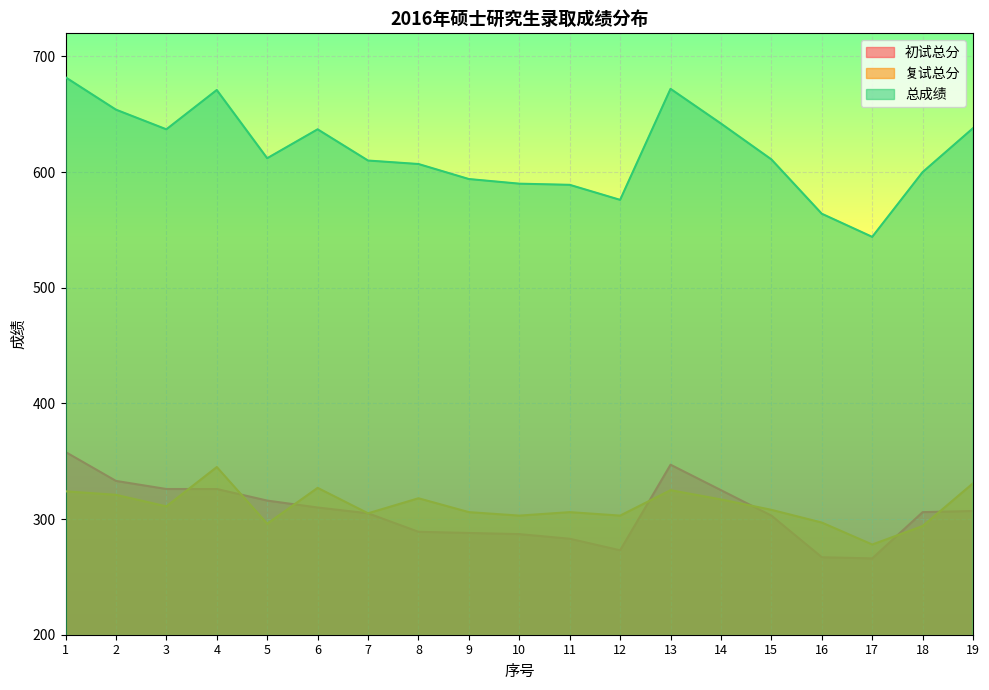

Between 1 and 3, which series saw the biggest shift?

总成绩